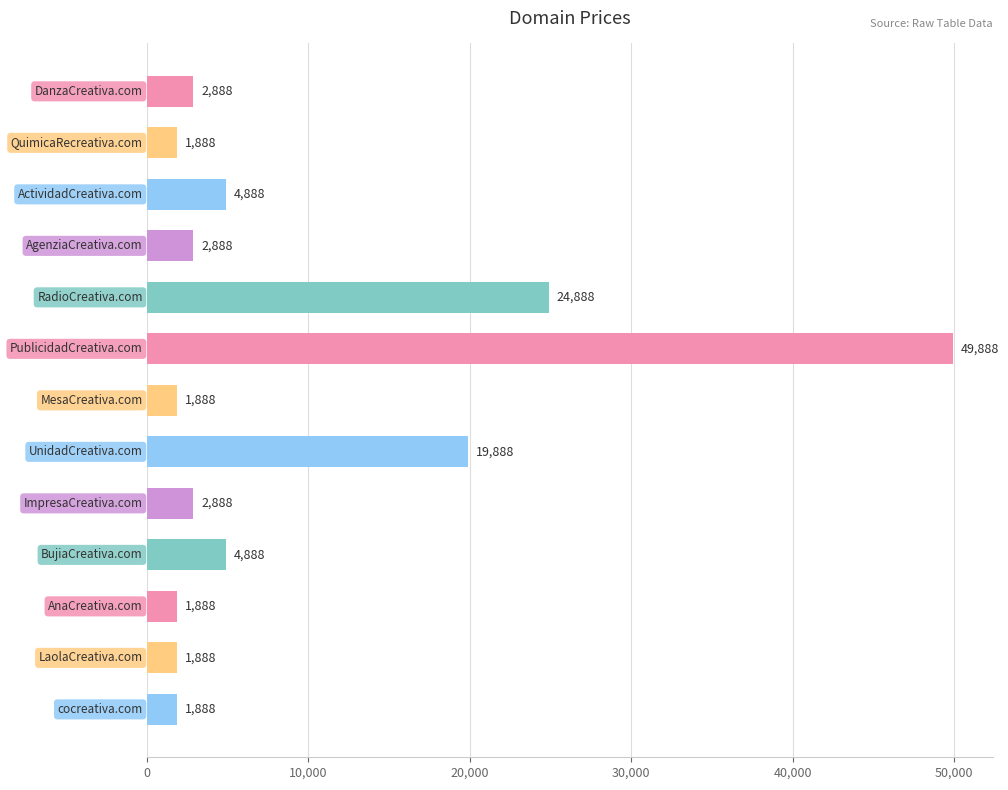

What is the value of the 11th bar from the top?

1888